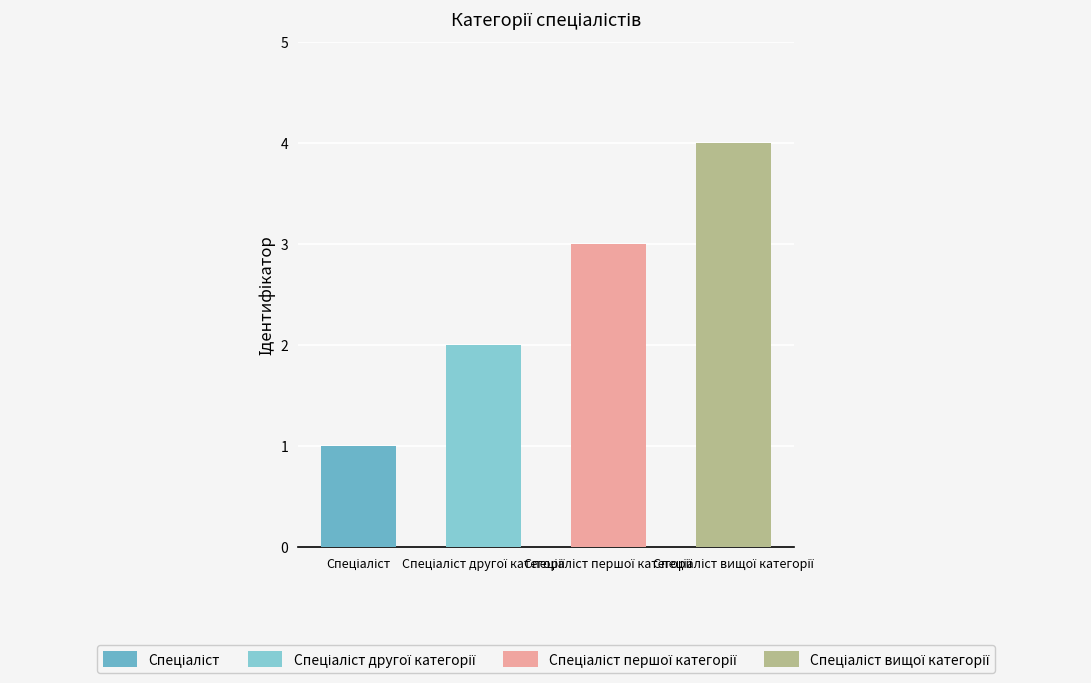

List the labels in order of value, largest first.

Спеціаліст вищої категорії, Спеціаліст першої категорії, Спеціаліст другої категорії, Спеціаліст